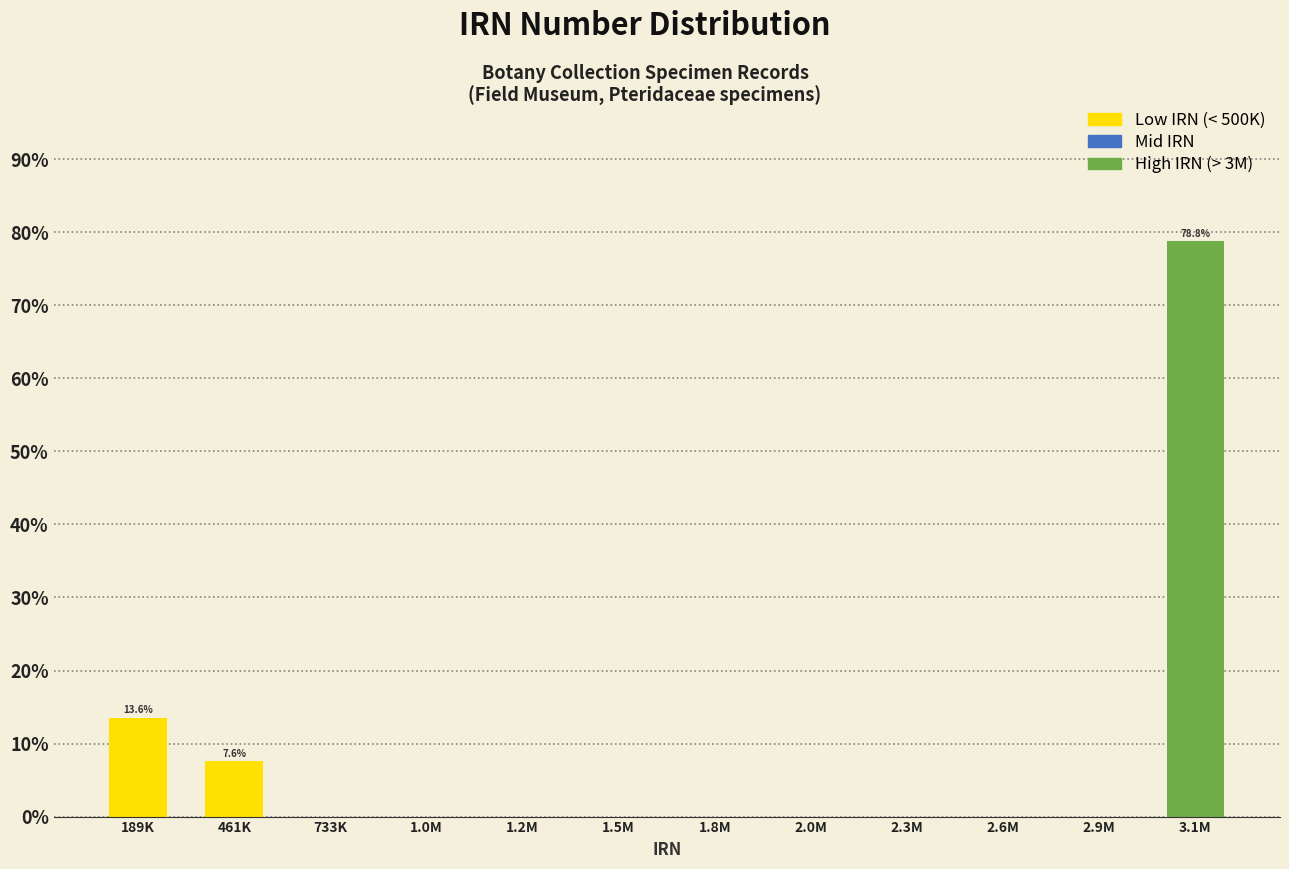

Reading left to right, extract all data points from this chart.

189K=13.6	461K=7.6	733K=0.0	1.0M=0.0	1.2M=0.0	1.5M=0.0	1.8M=0.0	2.0M=0.0	2.3M=0.0	2.6M=0.0	2.9M=0.0	3.1M=78.8